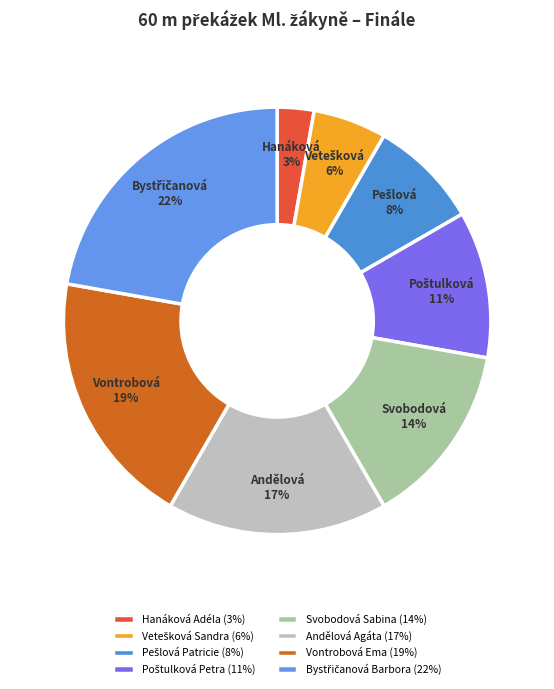

Is it true that Bystřičanová Barbora is 30% of the pie?

False